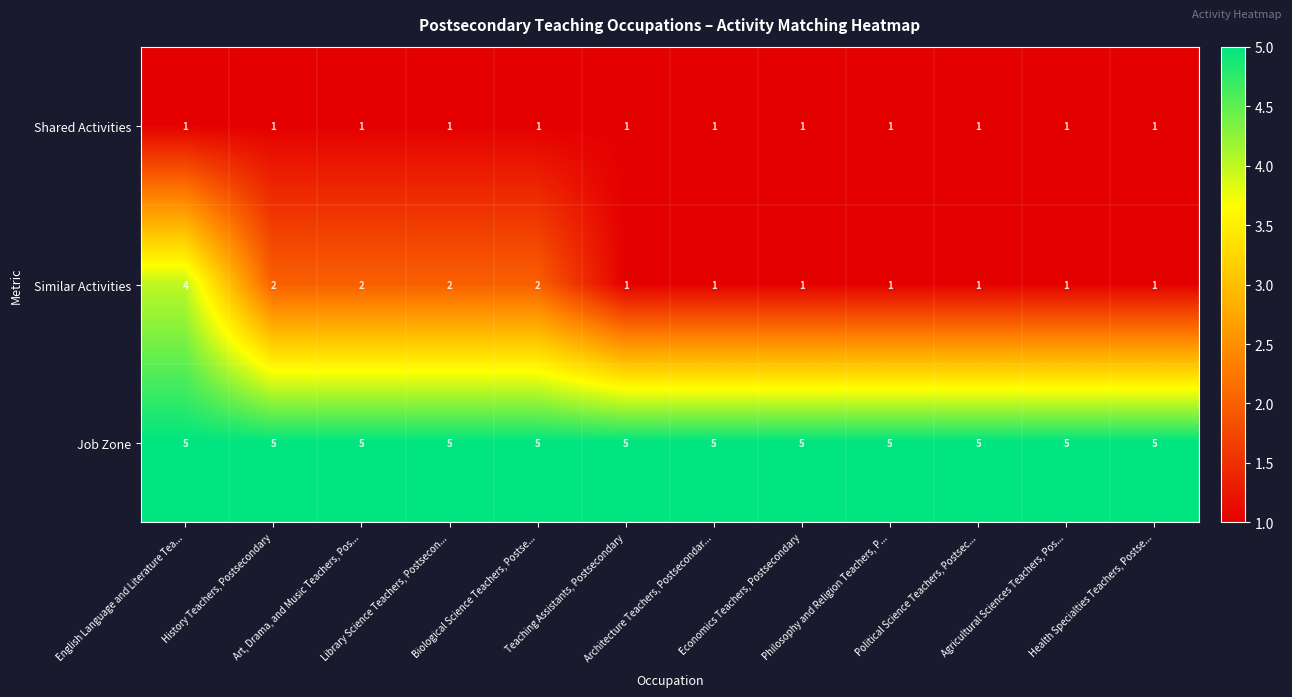

Which series has the widest spread of values?

Similar Activities